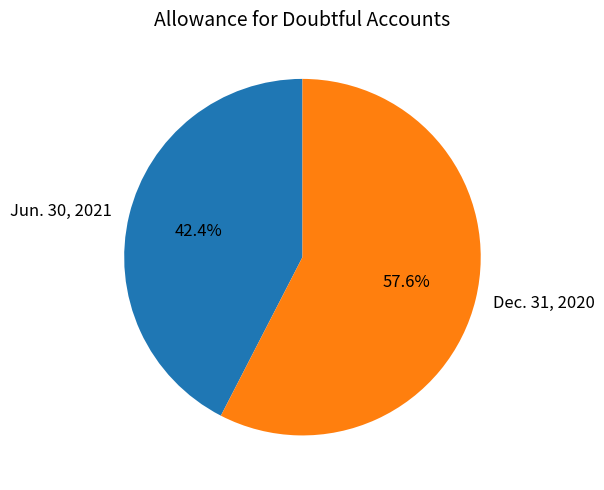

Which slice is the smallest?

Jun. 30, 2021